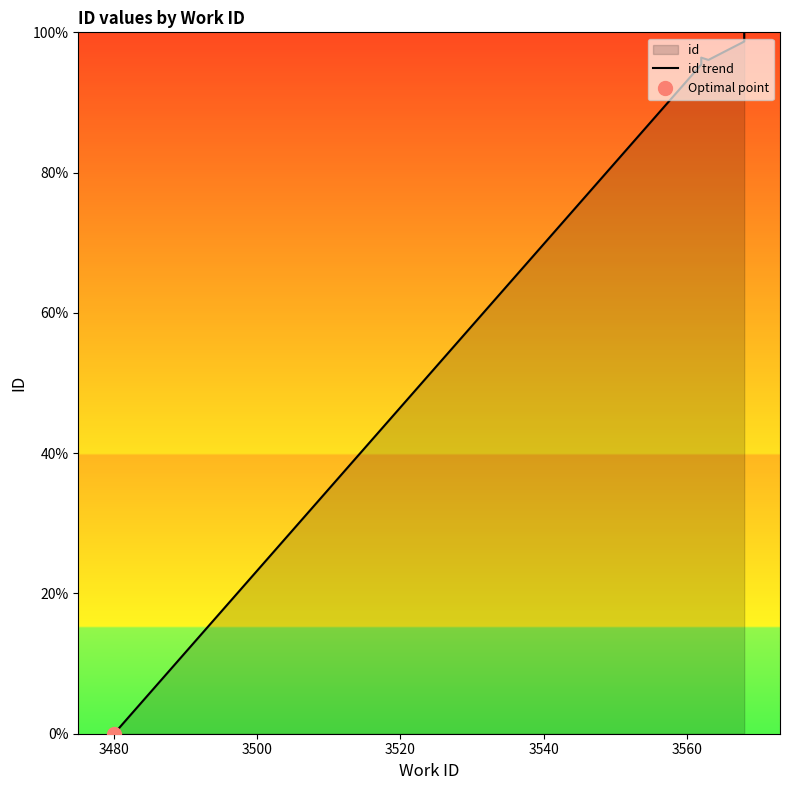

The value at 3580 is 55.5. True or false?

False